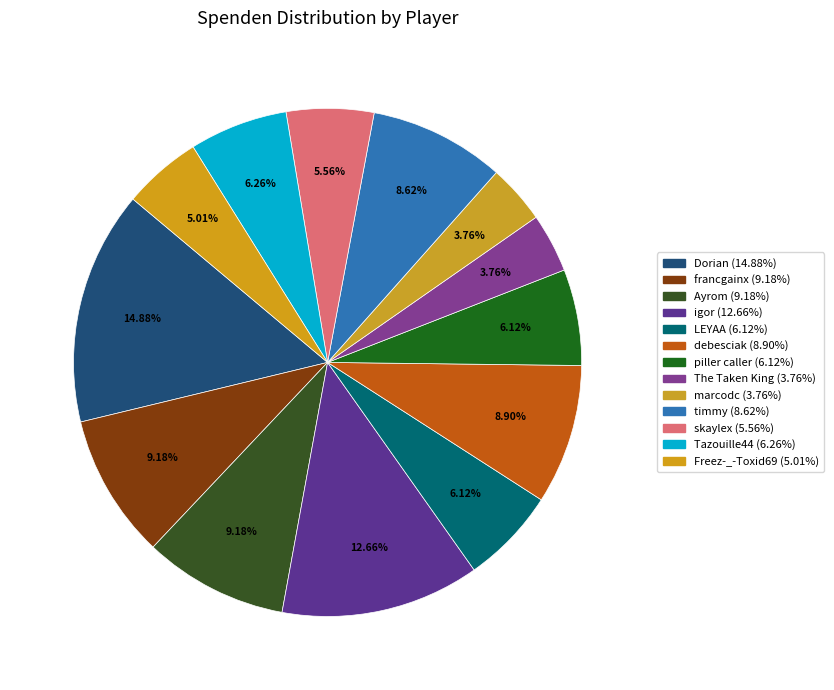

To the nearest percent, what is the difference between the marcodc and francgainx slice percentages?

5%